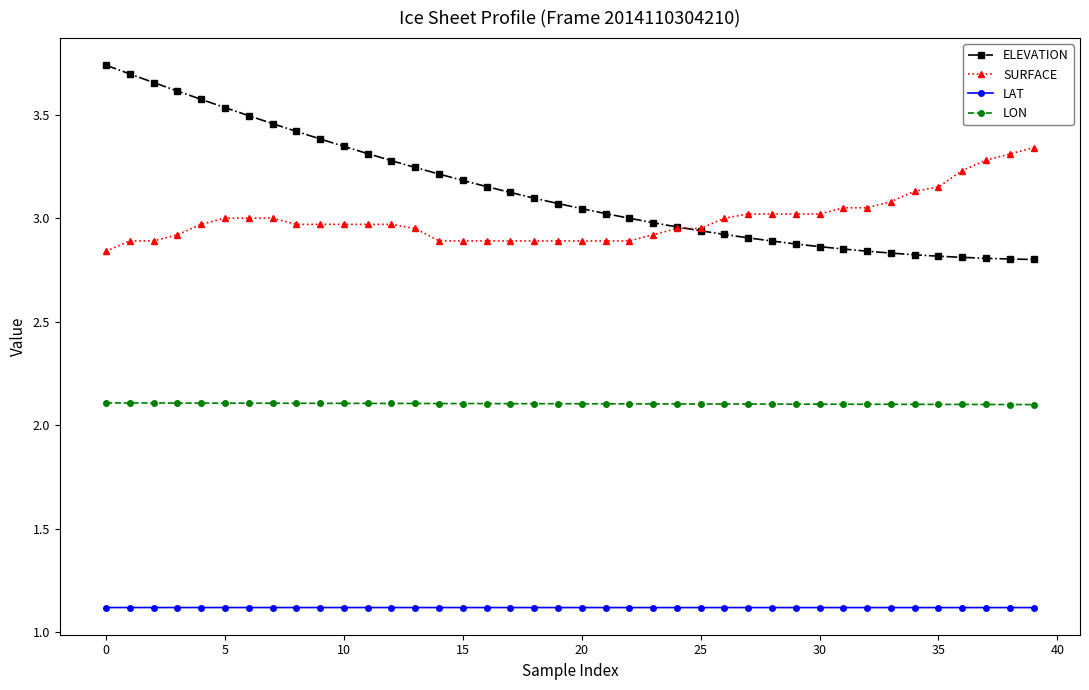

What is the difference between the maximum and second lowest values in the ELEVATION series?

0.9